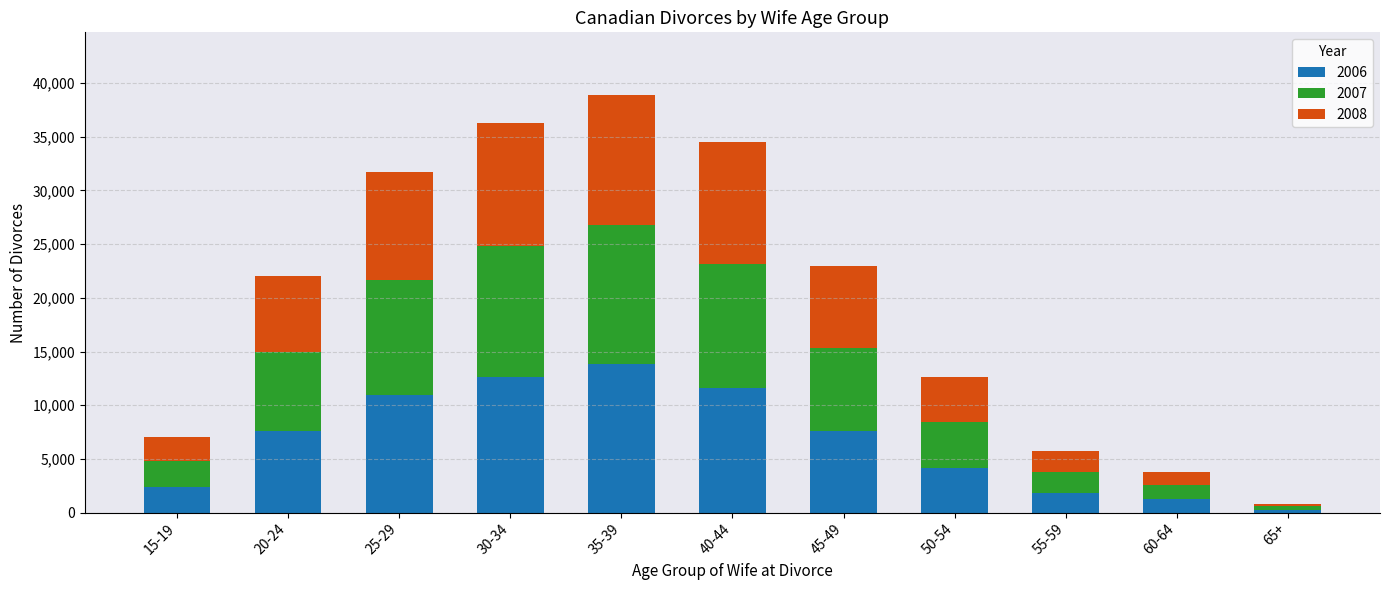

What is the difference between the maximum and second lowest values in the 2006 series?

12540